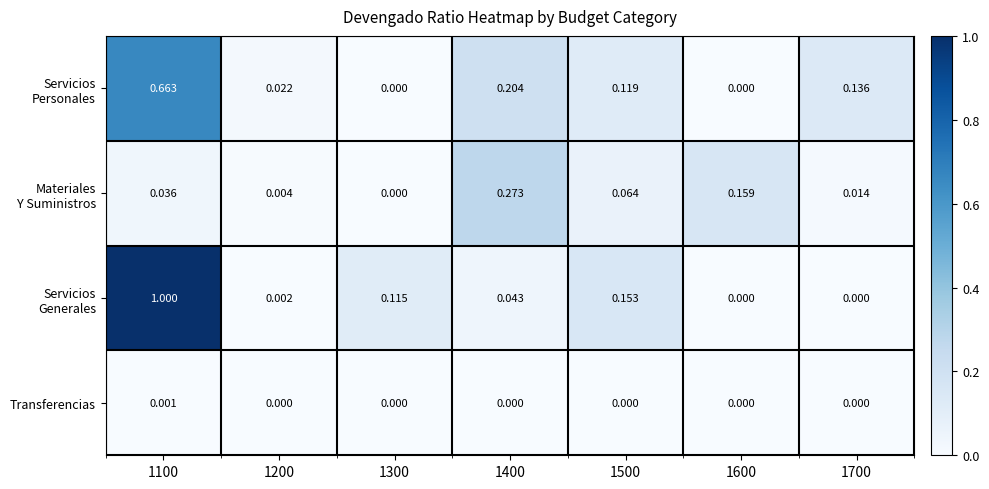

Count the number of categories in the chart.

7